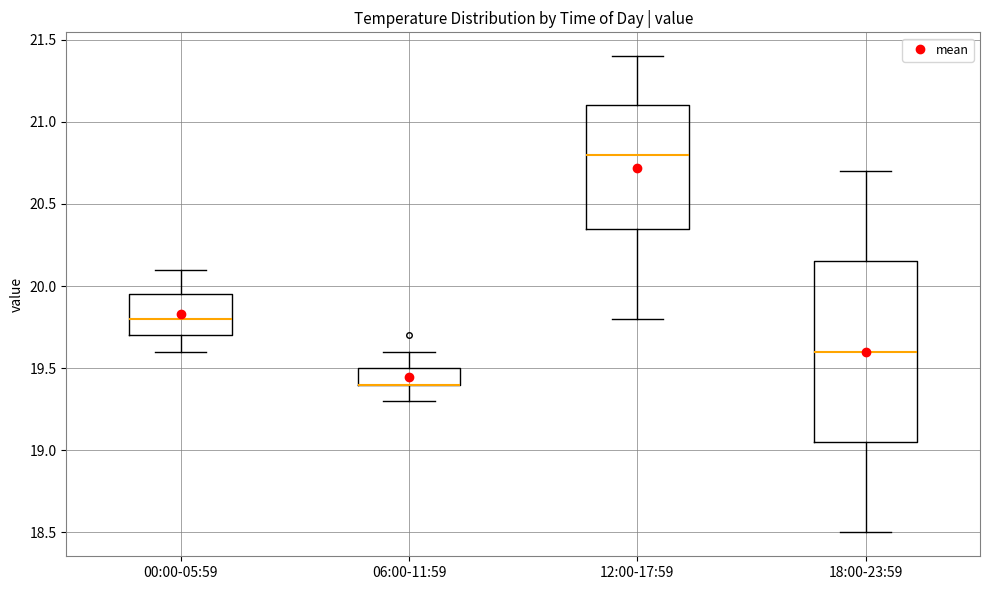

Which box is the tallest, from its lower edge to its upper edge?

18:00-23:59